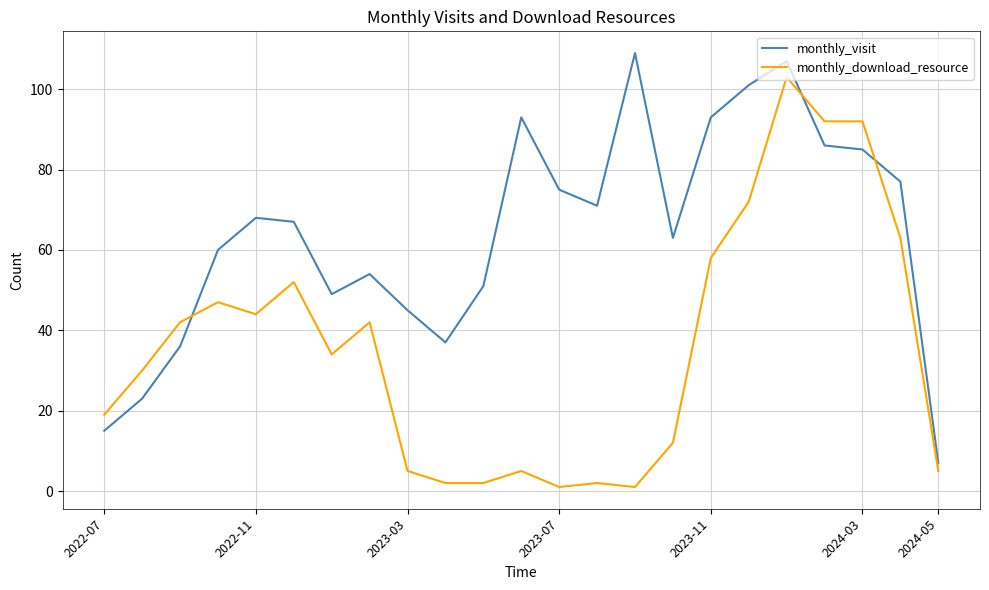

Which series has the largest total across all categories?

monthly_visit